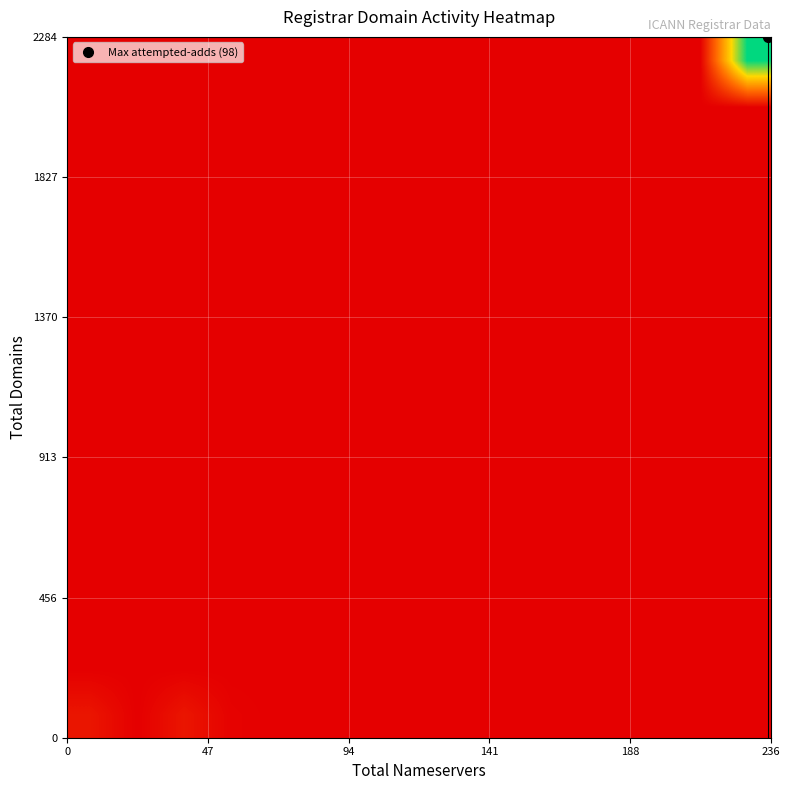

At how many categories does at least one series exceed 70?

1